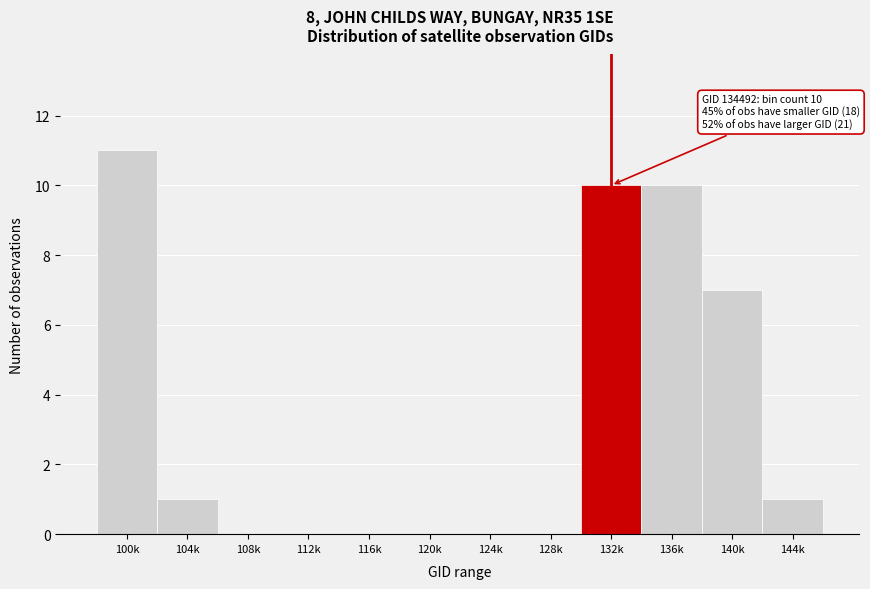

Reading right to left, what are all the values shown in this chart?

144k=1	140k=7	136k=10	132k=10	128k=0	124k=0	120k=0	116k=0	112k=0	108k=0	104k=1	100k=11